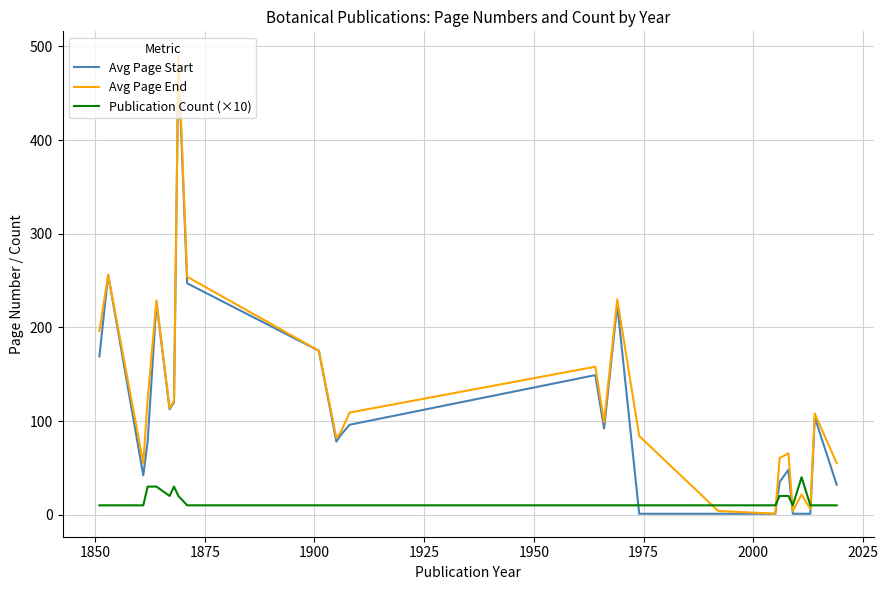

Which series has the widest spread of values?

Avg Page End